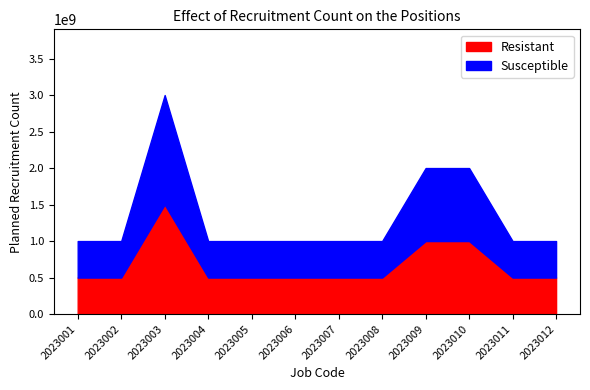

What is the difference between the maximum and second lowest values in the Susceptible series?

2